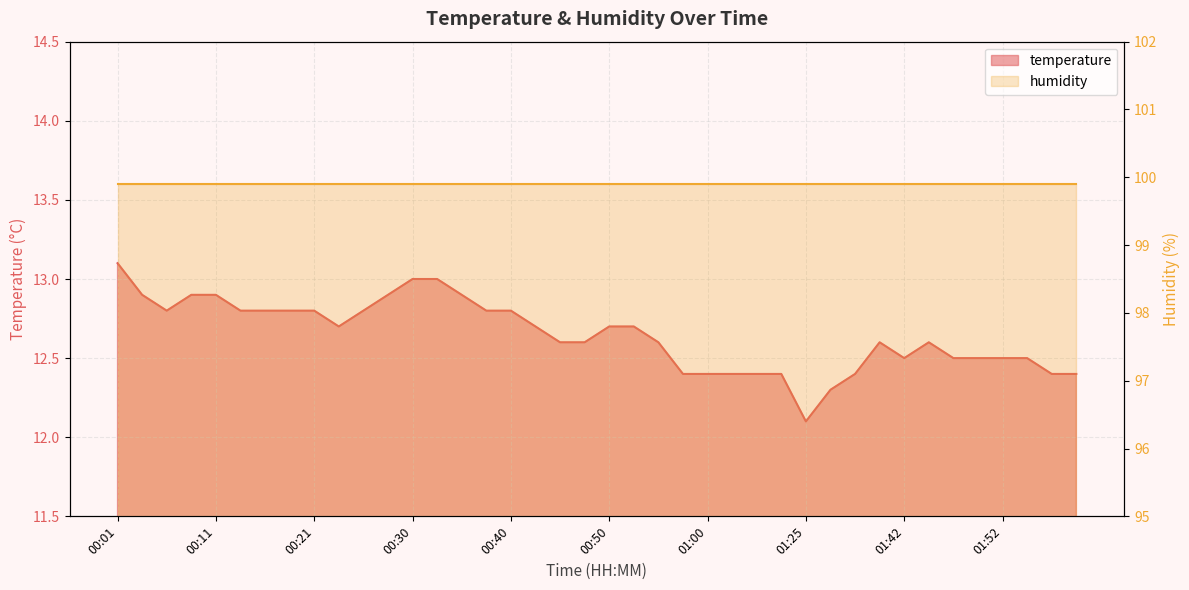

What is the sum of all values?

505.9